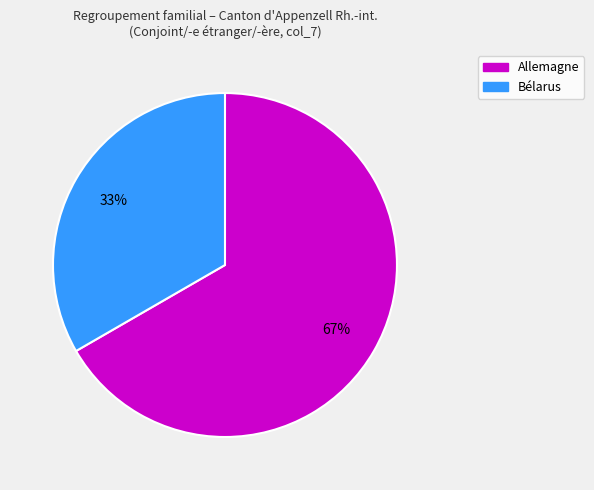

Is there any slice that represents more than half of the pie?

Yes